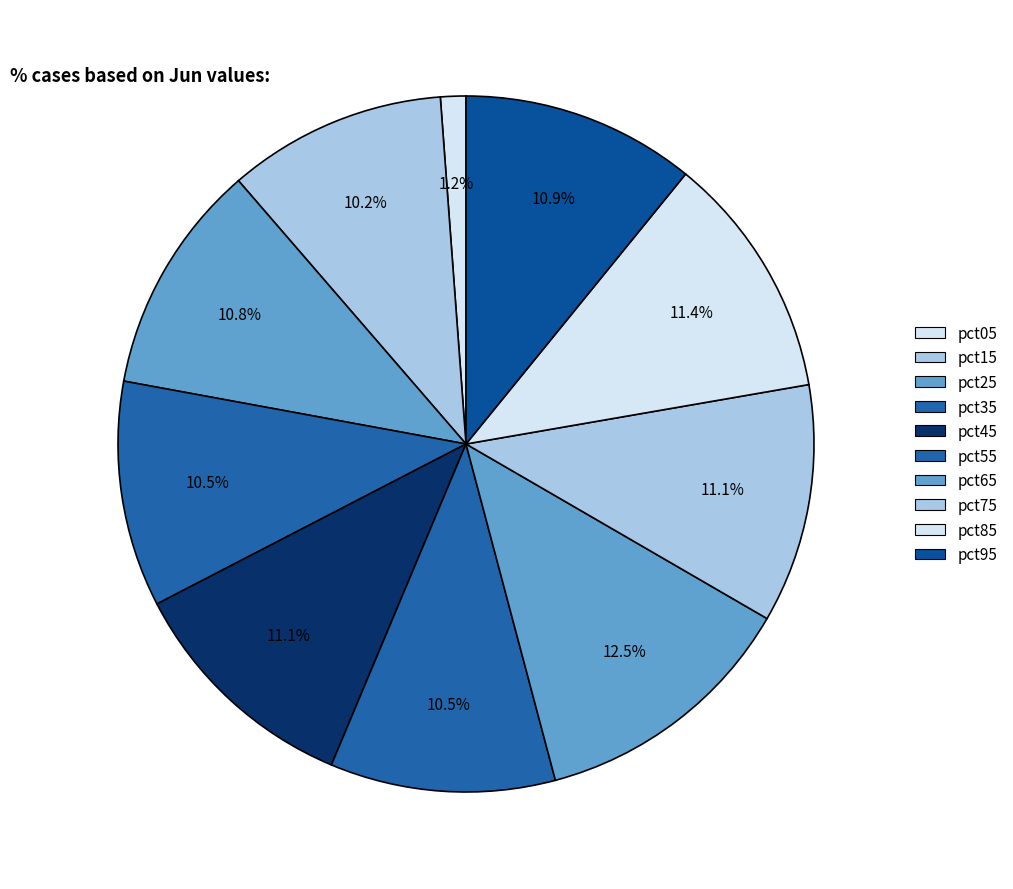

How many segments does this pie chart have?

10